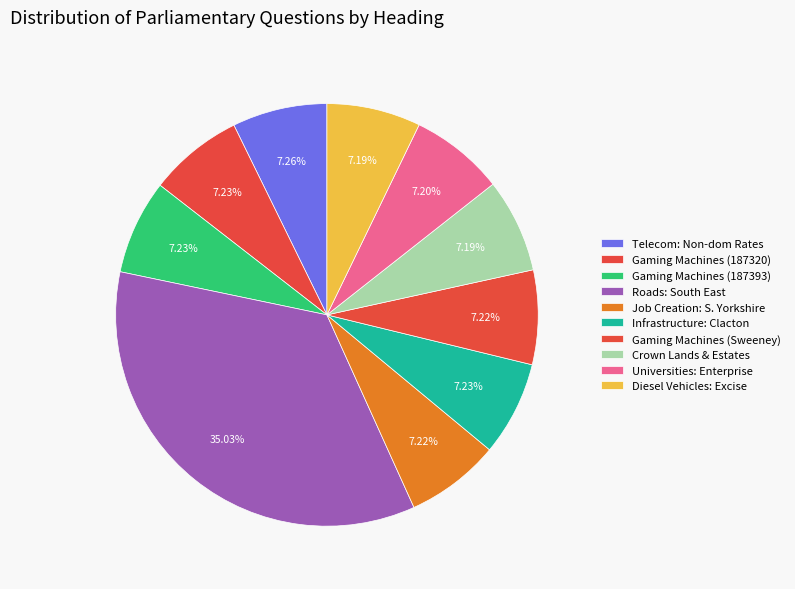

Count the number of slices in the pie.

10